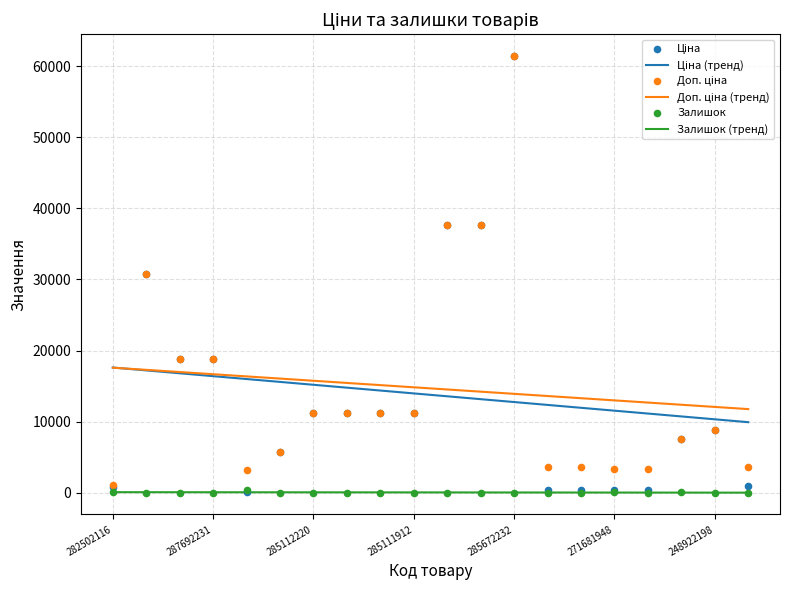

Which series has the largest total across all categories?

Доп. ціна